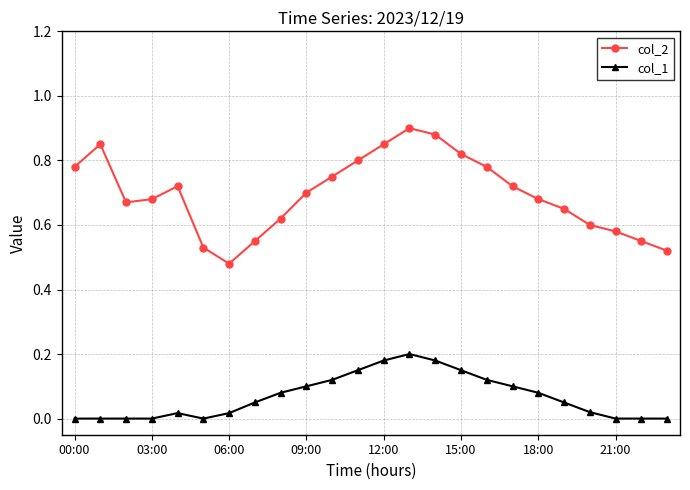

List the series in order of their overall mean, highest first.

col_2, col_1